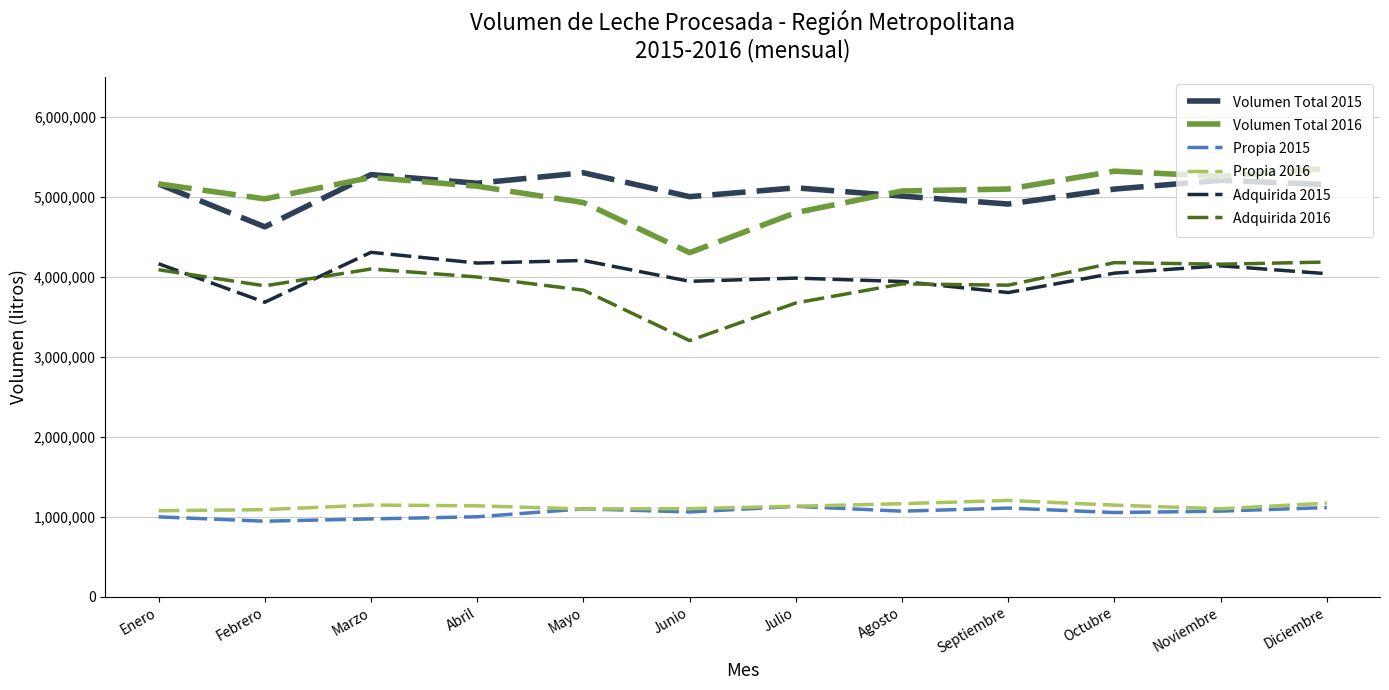

What is the maximum value for Adquirida 2016?

4186935